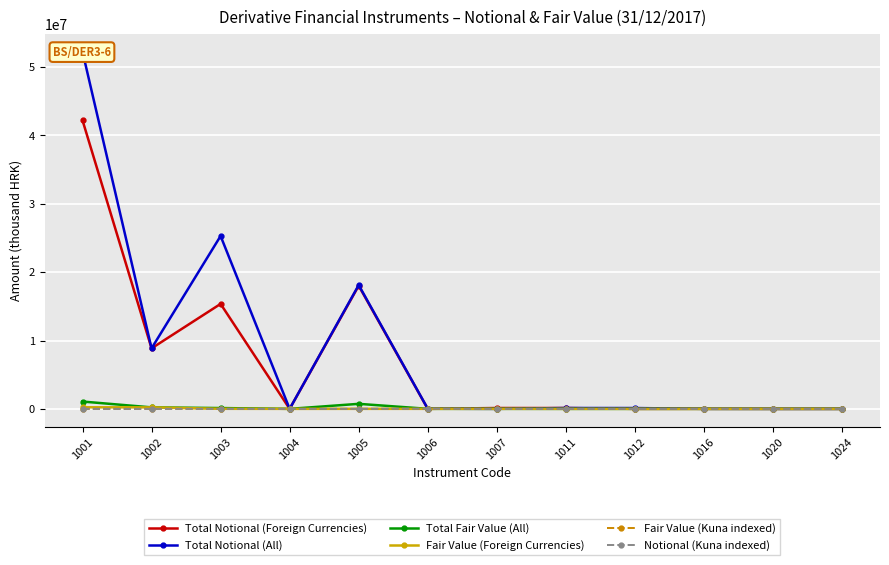

The Notional (Kuna indexed) series shows 0 at 1024. True or false?

True